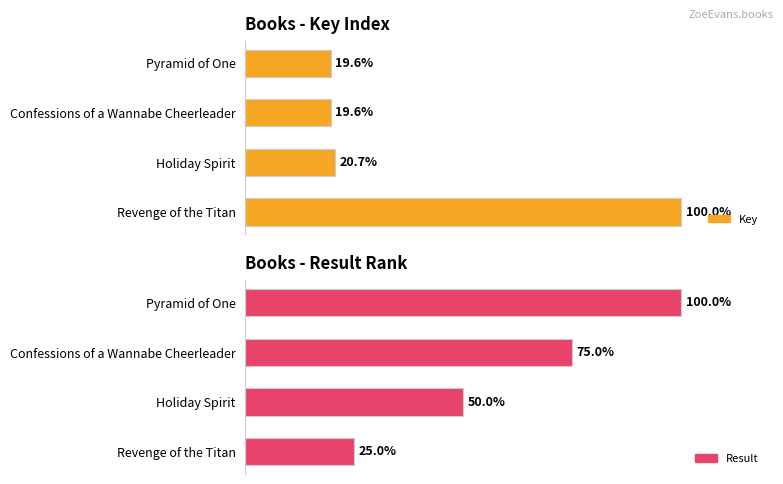

Rank the series by their maximum value, from lowest to highest.

Key, Result